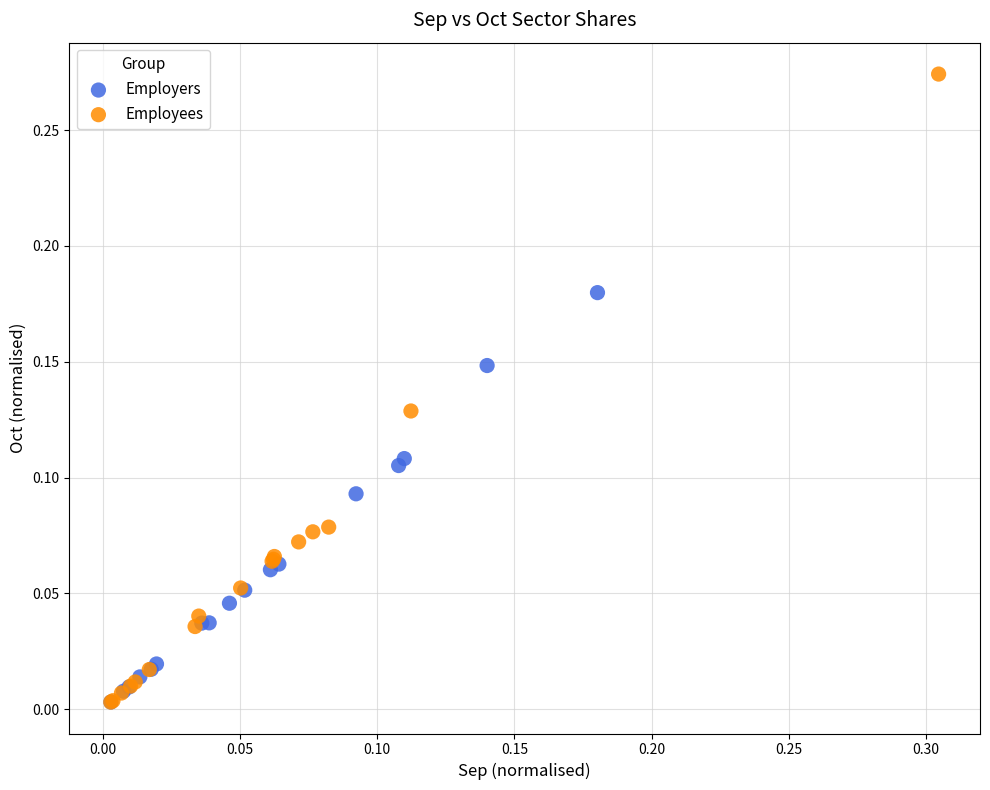

Which series has the widest spread of Y values?

Employees